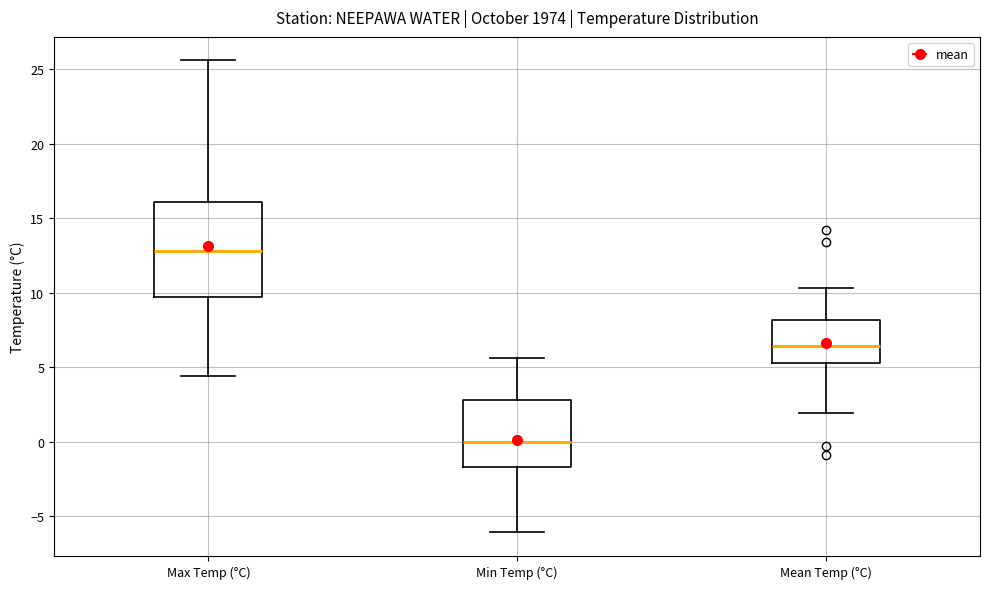

Reading left to right, read every box against the y-axis: the position of its median line, the range the box covers, and the ends of its whiskers. The values are not printed on the chart, so give them approximately, as read against the axis.

Max Temp (°C): median 13.0, box 9.5 to 16.0, whiskers 4.5 to 25.5
Min Temp (°C): median 0.0, box -1.5 to 3.0, whiskers -6.0 to 5.5
Mean Temp (°C): median 6.5, box 5.5 to 8.0, whiskers 2.0 to 10.5